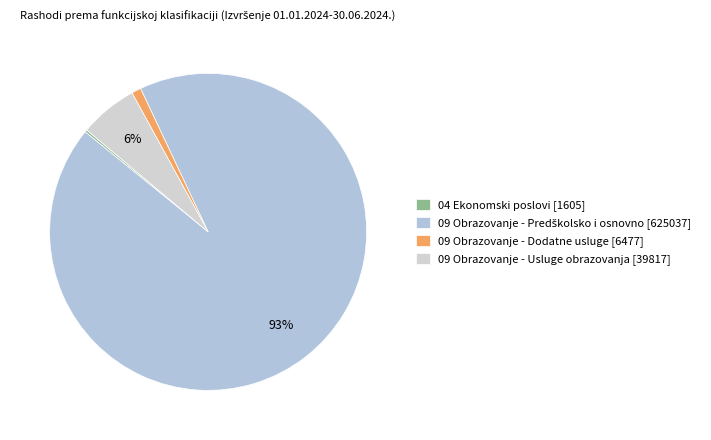

Count the number of slices in the pie.

4